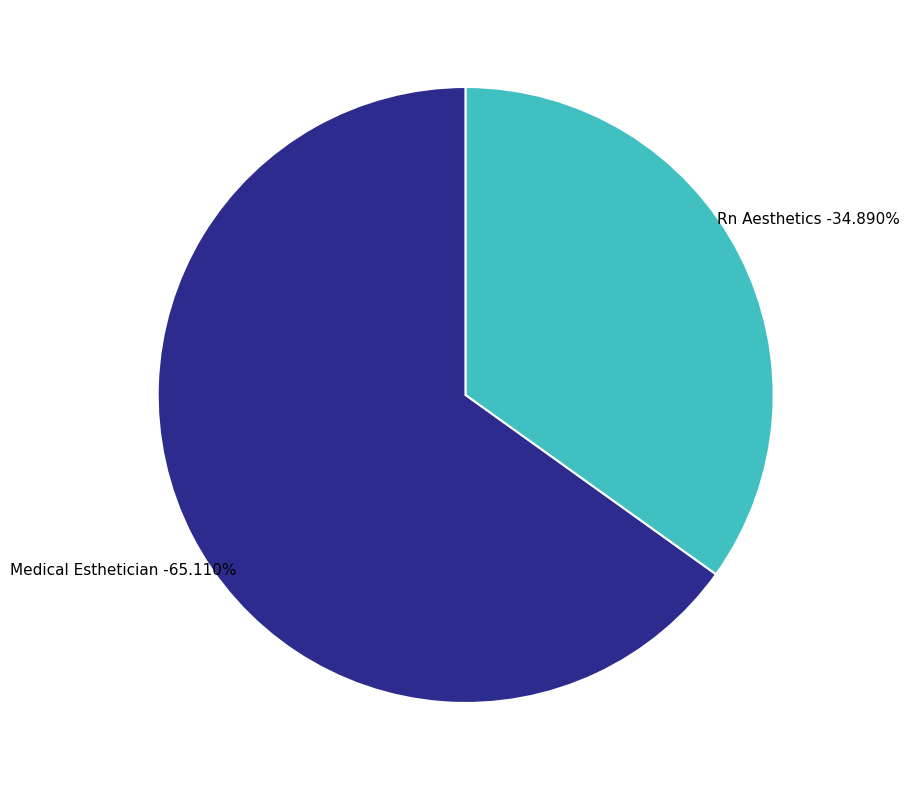

To the nearest percent, what is the difference between the largest and smallest slice percentages?

30%